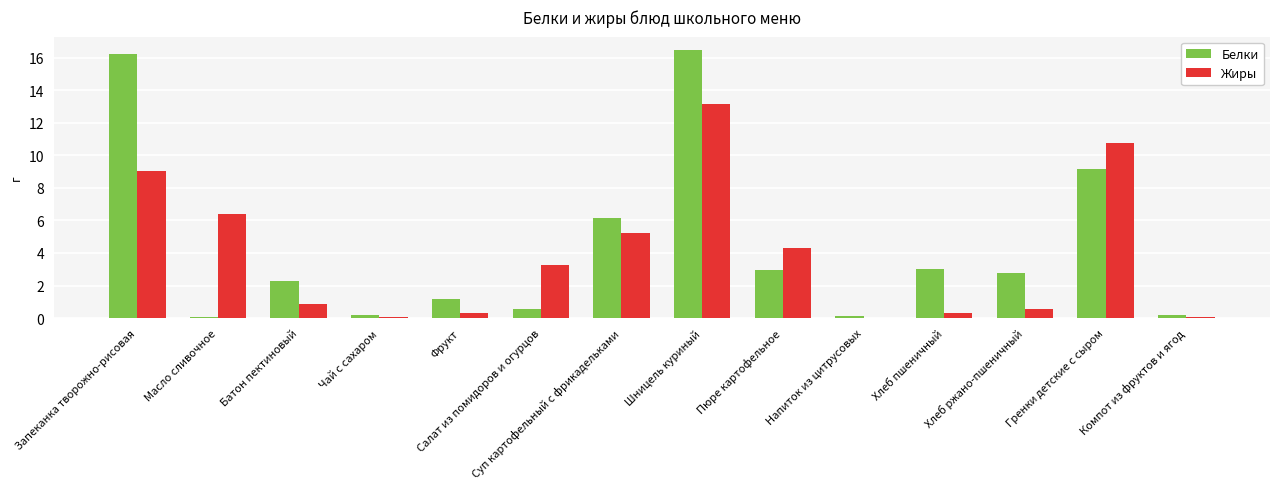

Which series has the largest total across all categories?

Белки